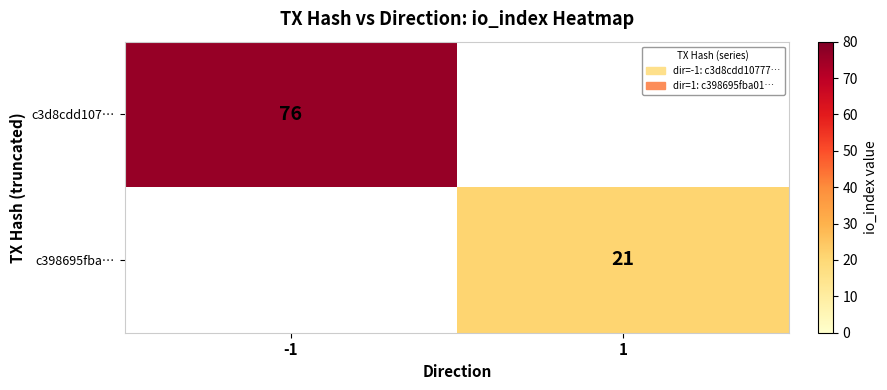

At how many categories does at least one series exceed 62?

1